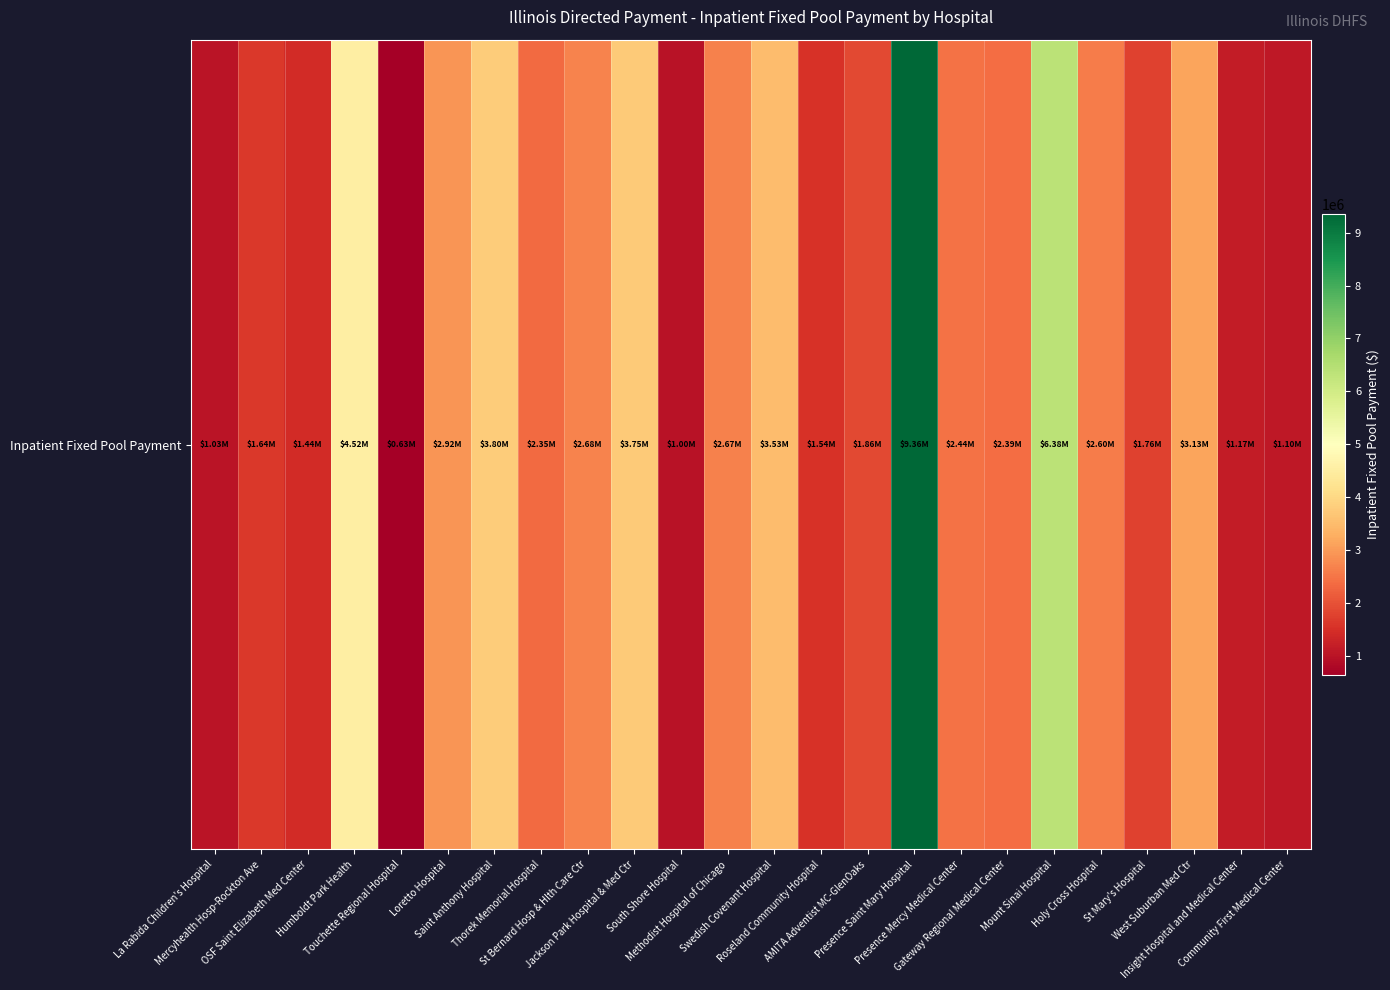

Reading right to left, transcribe all the data shown in this chart.

1097652.1	1171022.0	3127874.1	1757981.1	2604630.9	6379318.5	2388382.9	2439548.7	9355625.8	1860312.8	1538836.8	3525616.1	2669312.3	999182.0	3746691.1	2684758.6	2346871.0	3796891.6	2920314.5	633298.0	4520936.5	1438435.9	1641168.5	1029109.2